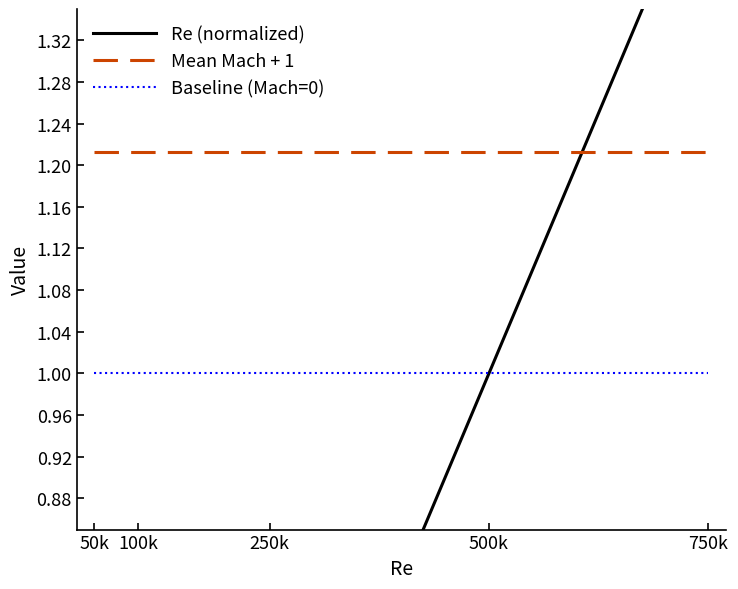

Is the value of Re (normalized) at 500k greater than the value of Mean Mach + 1 at 500k?

No